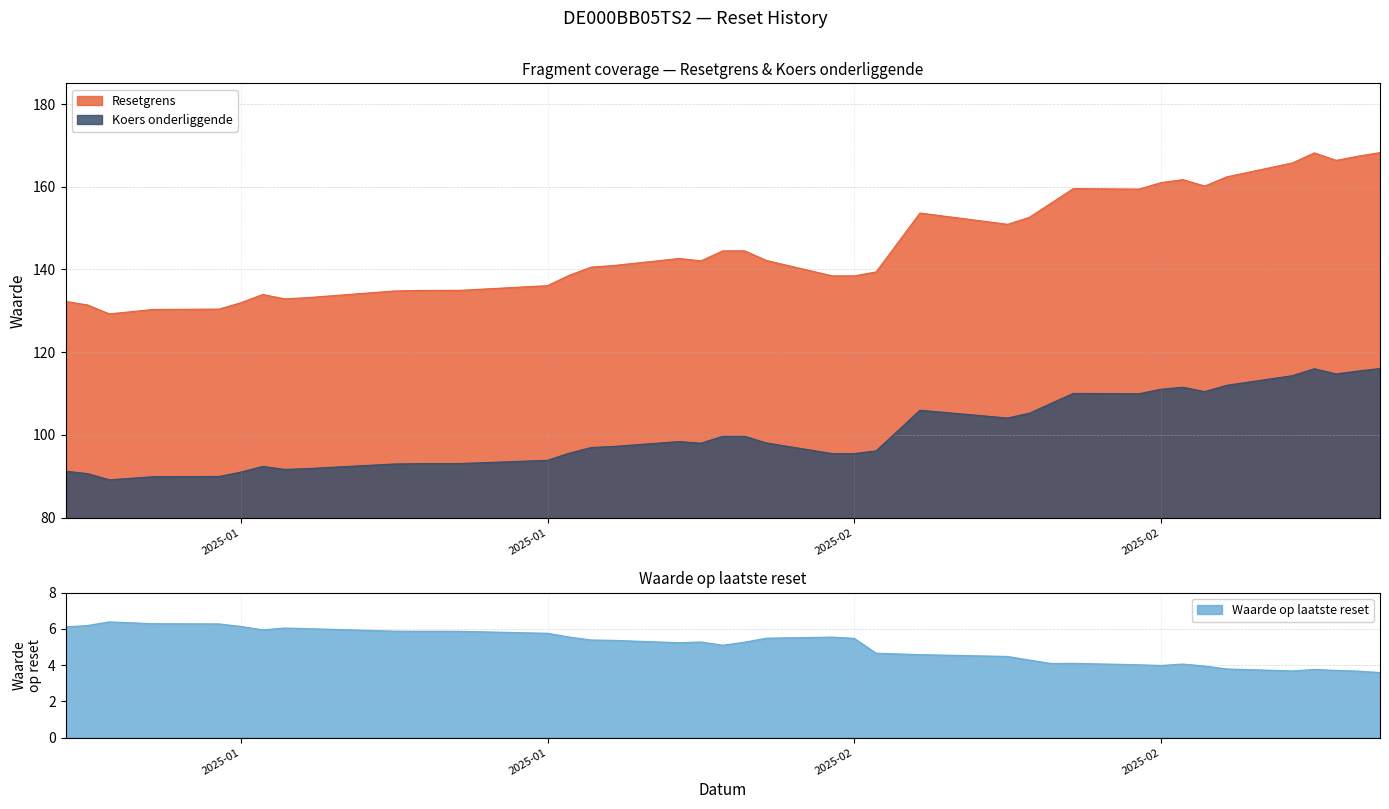

List the series in order of their overall mean, lowest first.

Waarde op laatste reset, Koers onderliggende, Resetgrens